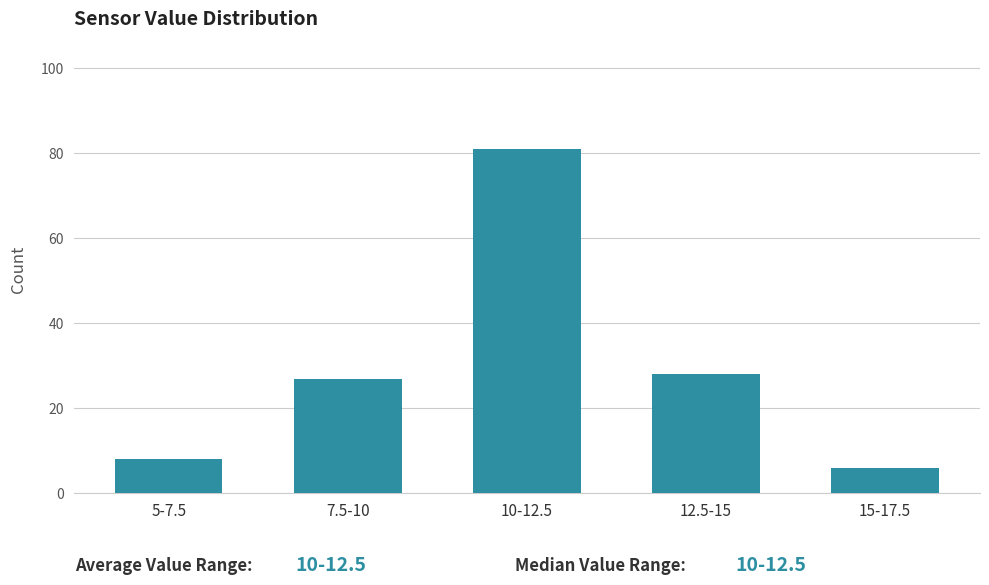

Reading left to right, transcribe all the data shown in this chart.

8	27	81	28	6